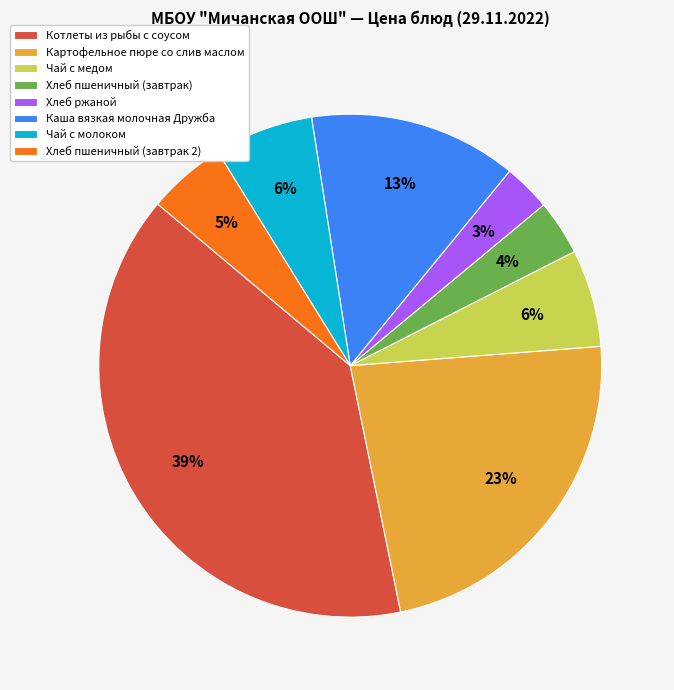

Does any single category account for the majority?

No